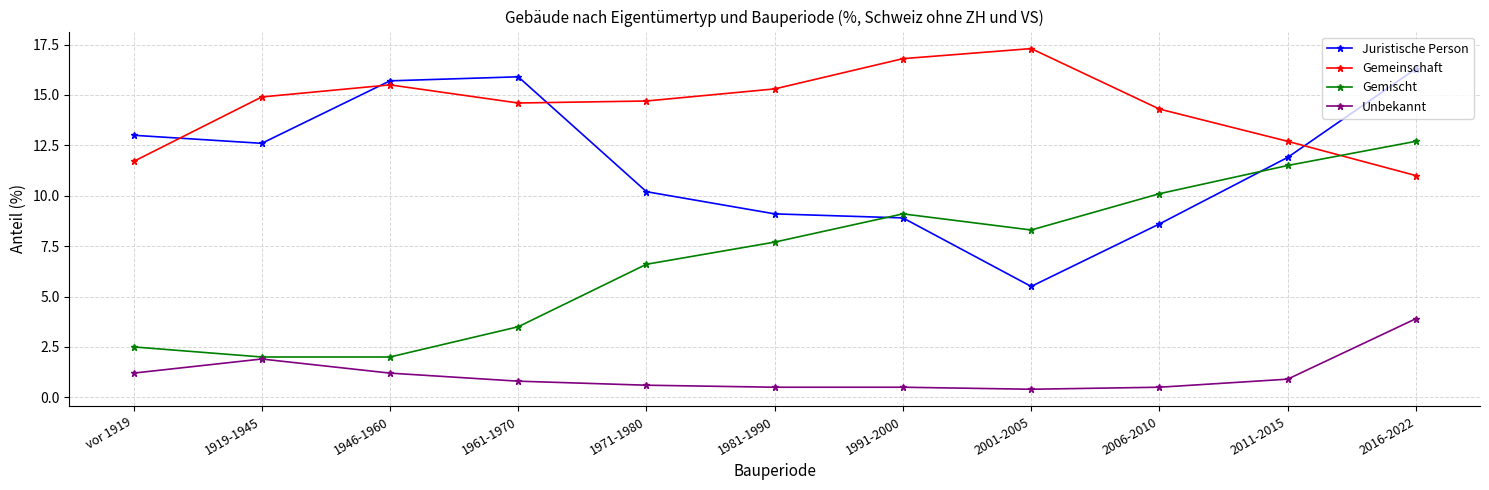

What is the greatest value displayed?

17.3